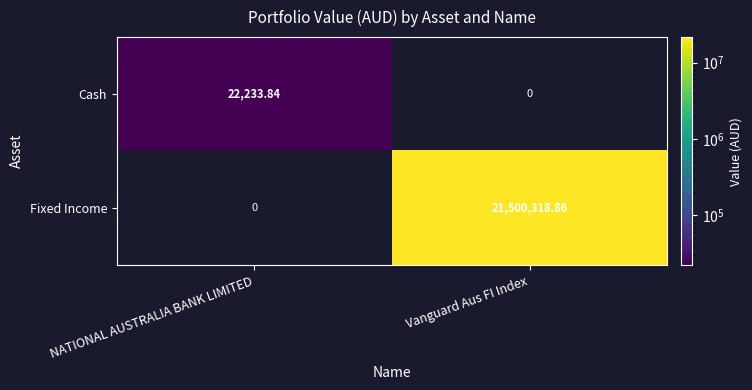

List the series in order of their overall mean, lowest first.

Cash, Fixed Income